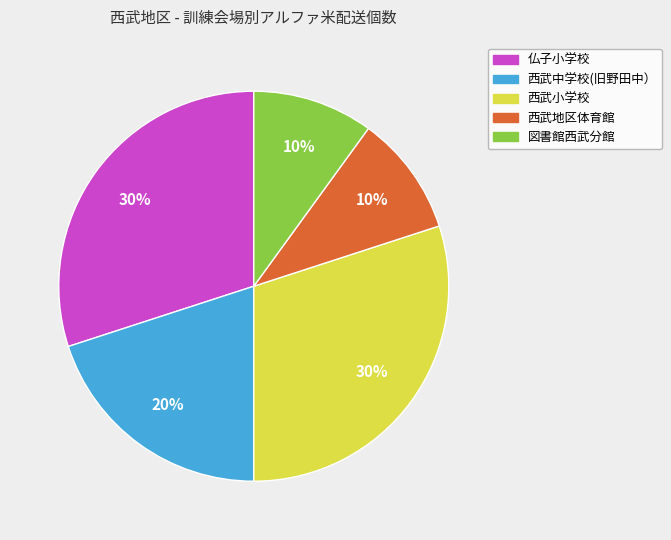

Does any single category account for the majority?

No